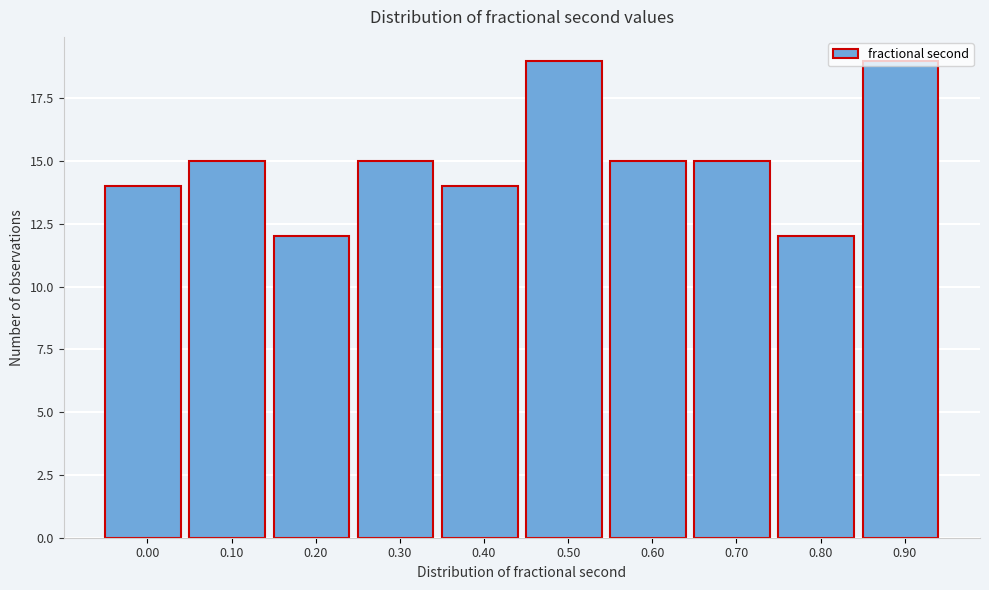

The chart shows a value of 14 at 0.00. True or false?

True